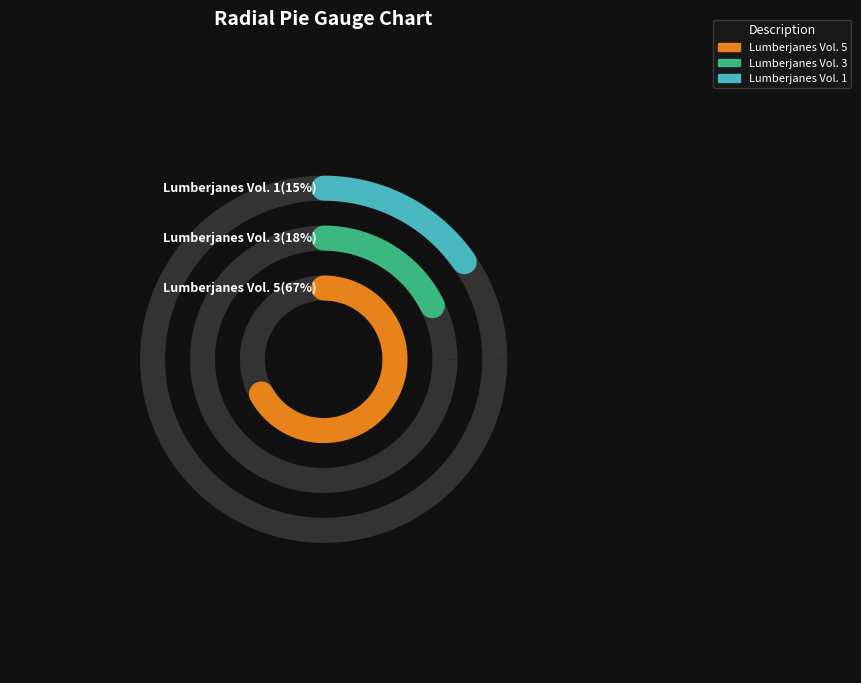

How many slices are in this pie chart?

3